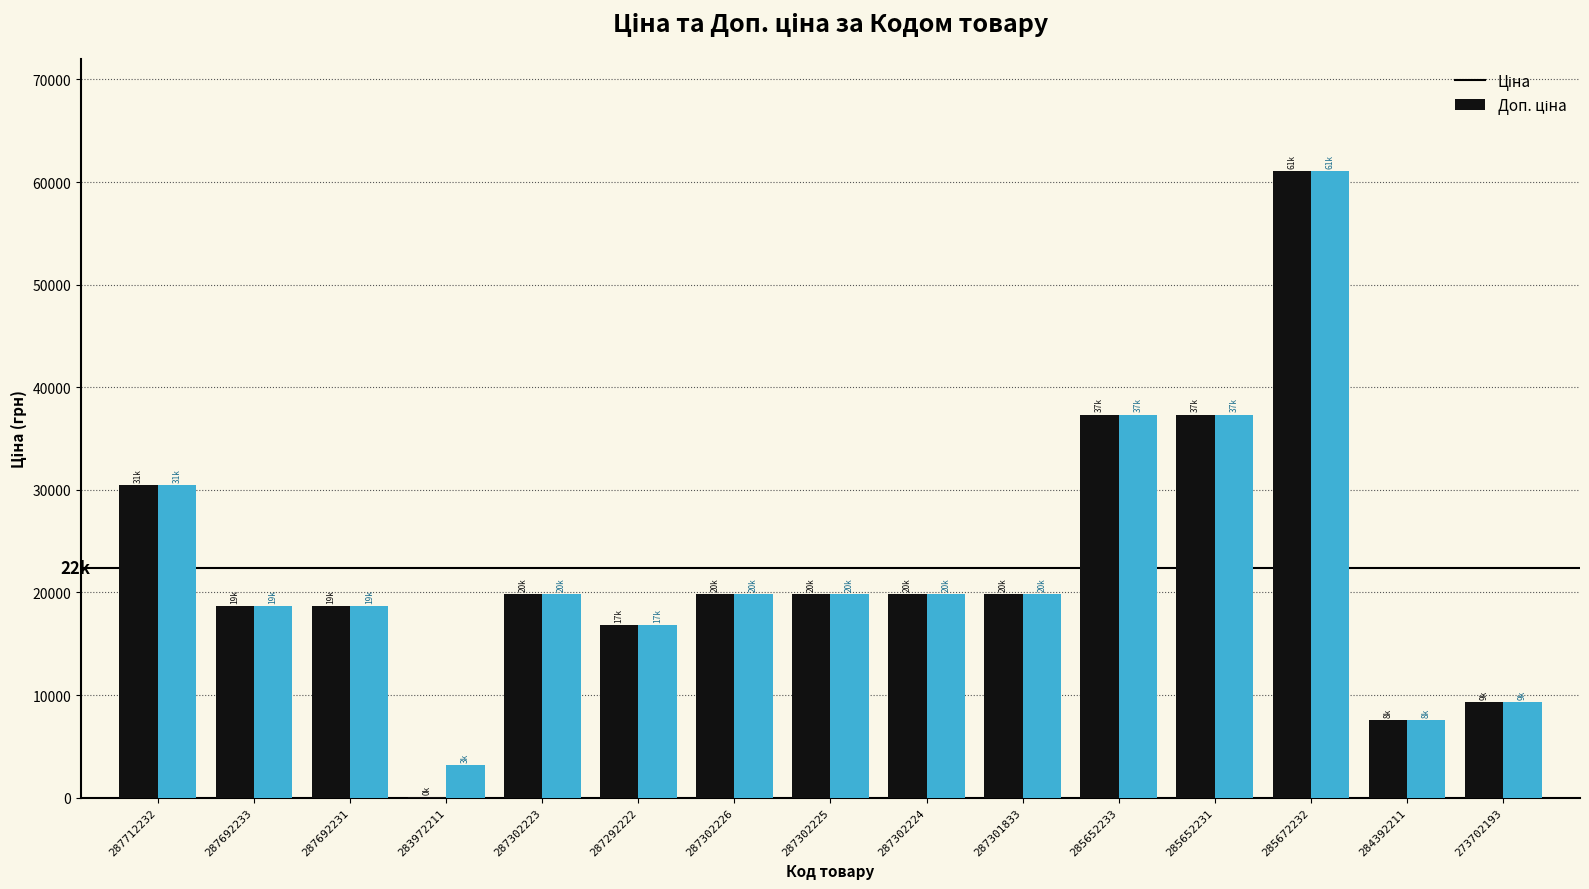

At which category does the chart reach its peak across all series?

285672232